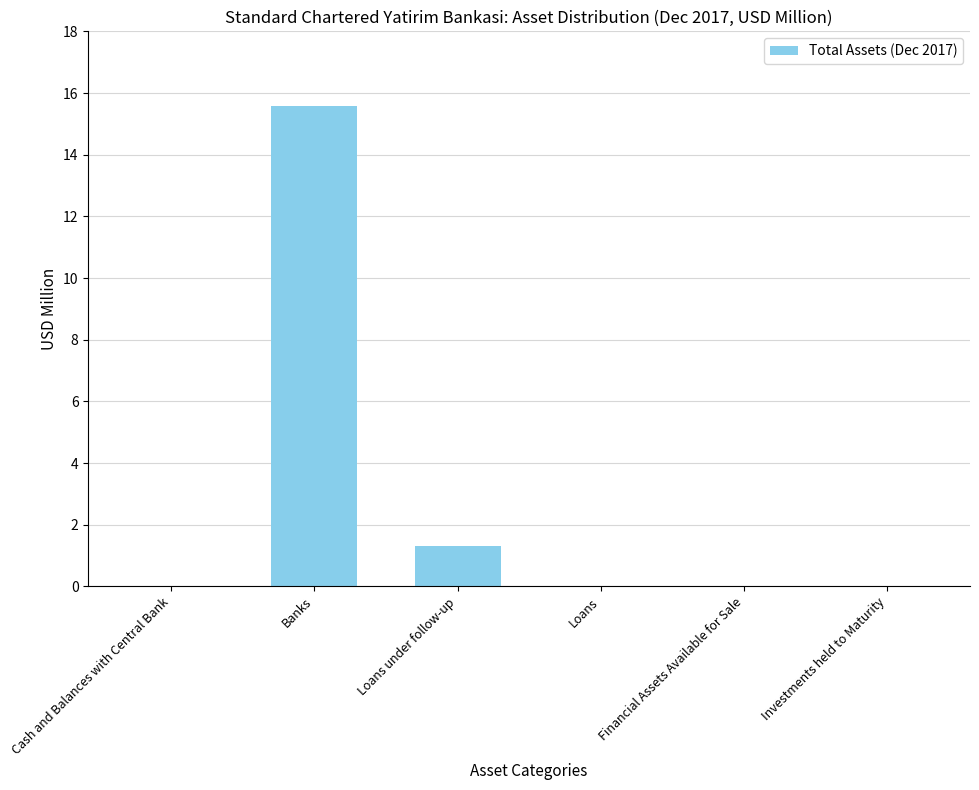

What is the greatest value displayed?

15.6